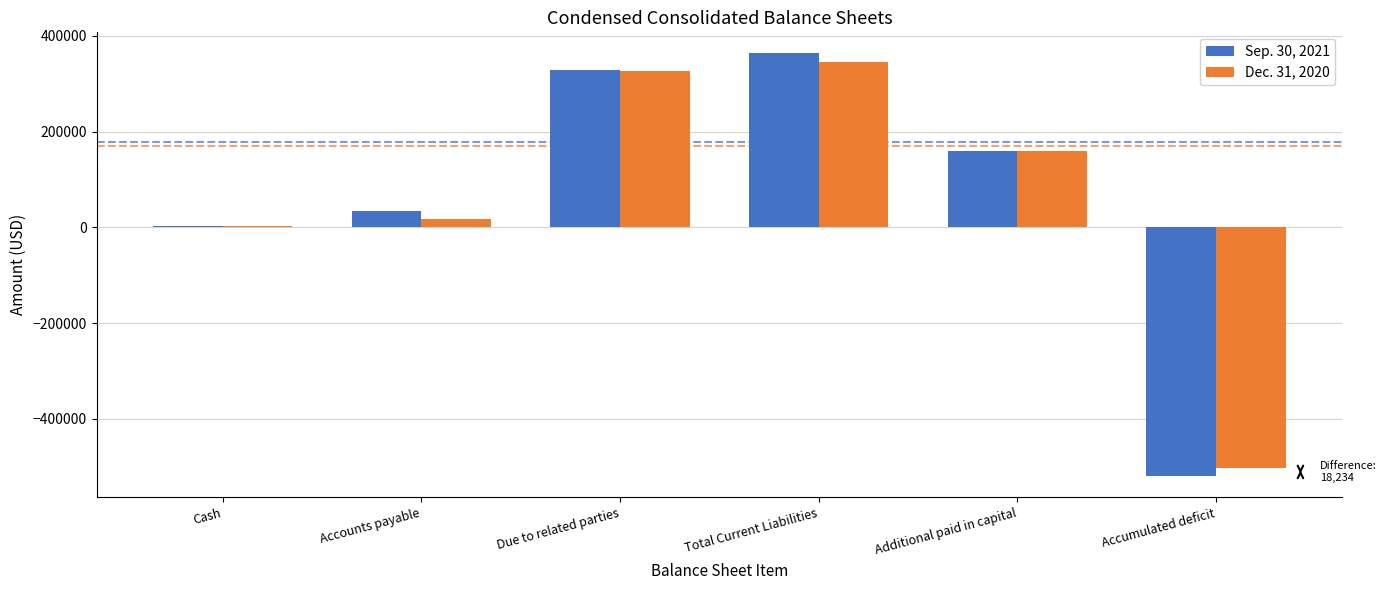

Rank the series at Due to related parties from highest to lowest value.

Sep. 30, 2021, Dec. 31, 2020